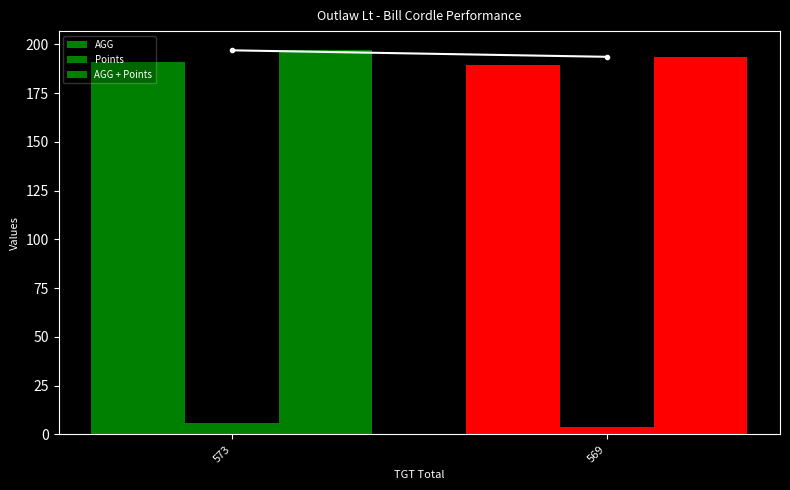

What is the value of the AGG bar at the 1st from the left?

191.0